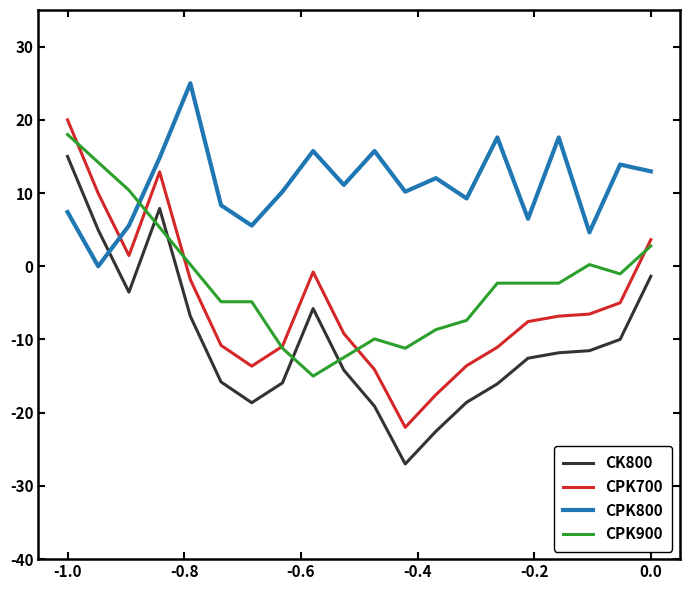

After their last crossing, which series has the higher values: CPK800 or CPK700?

CPK800